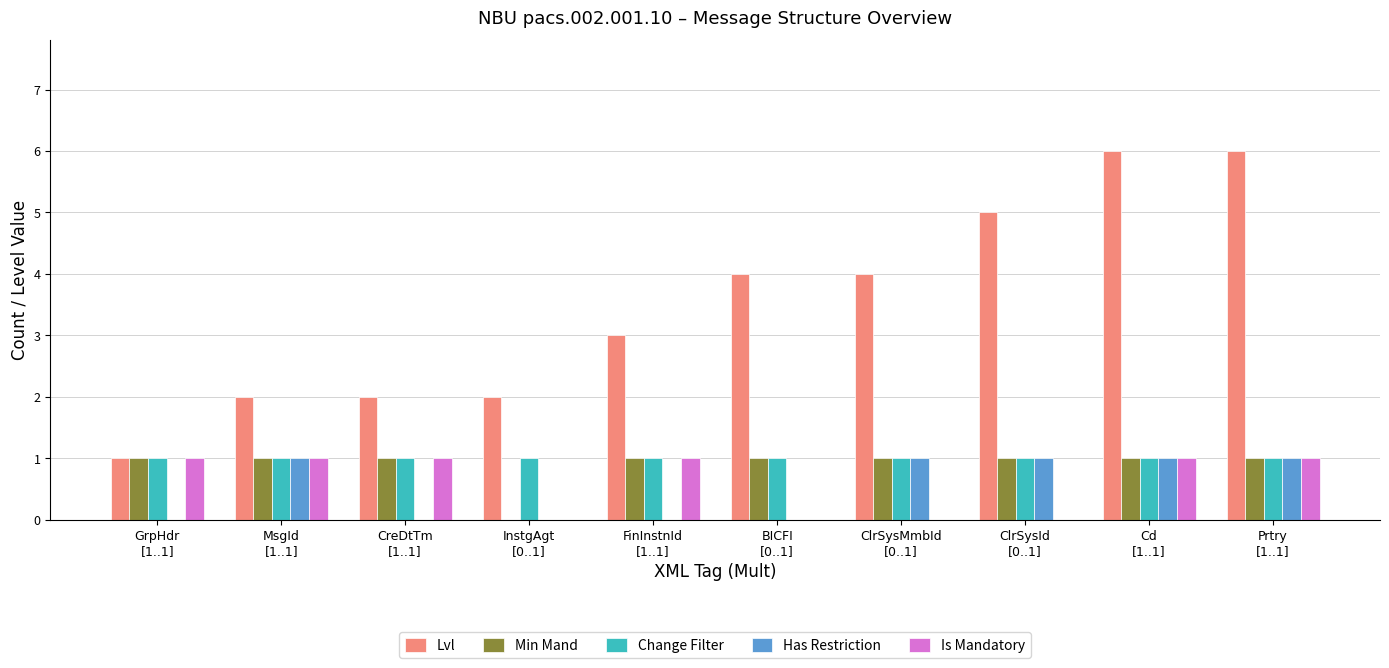

Are the bars grouped side by side (vs. stacked)?

Yes